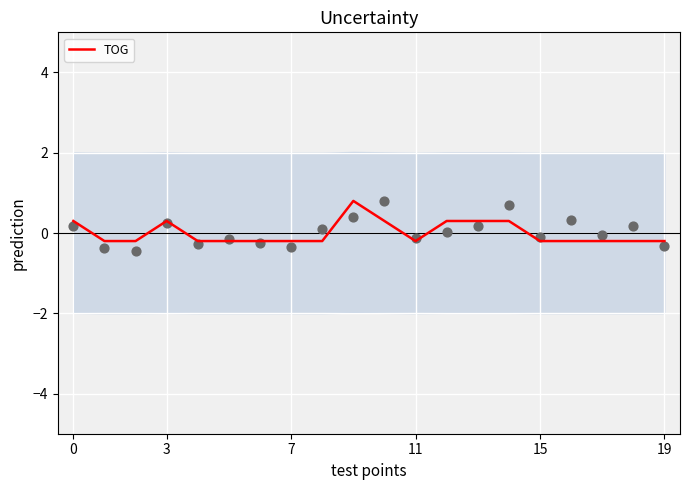

What is the change in value from 9 to 15?

-1.0